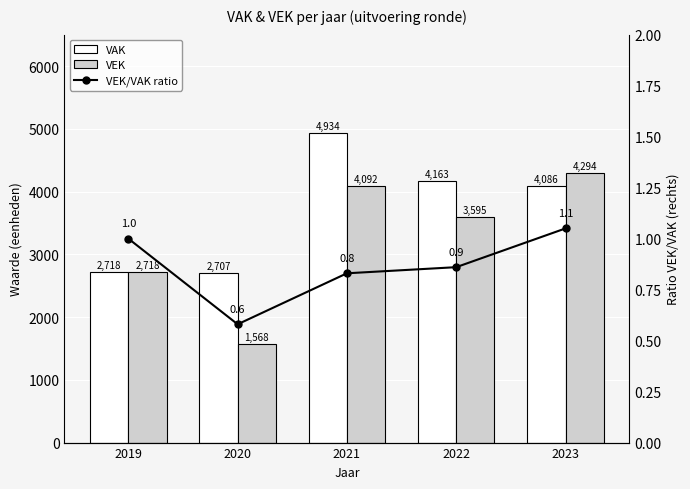

Are the bars grouped side by side (vs. stacked)?

Yes